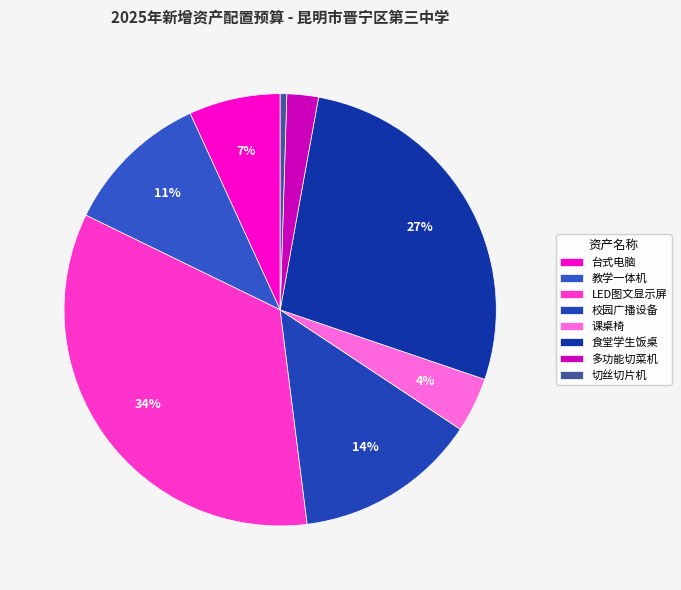

Between 校园广播设备 and 多功能切菜机, which is larger?

校园广播设备